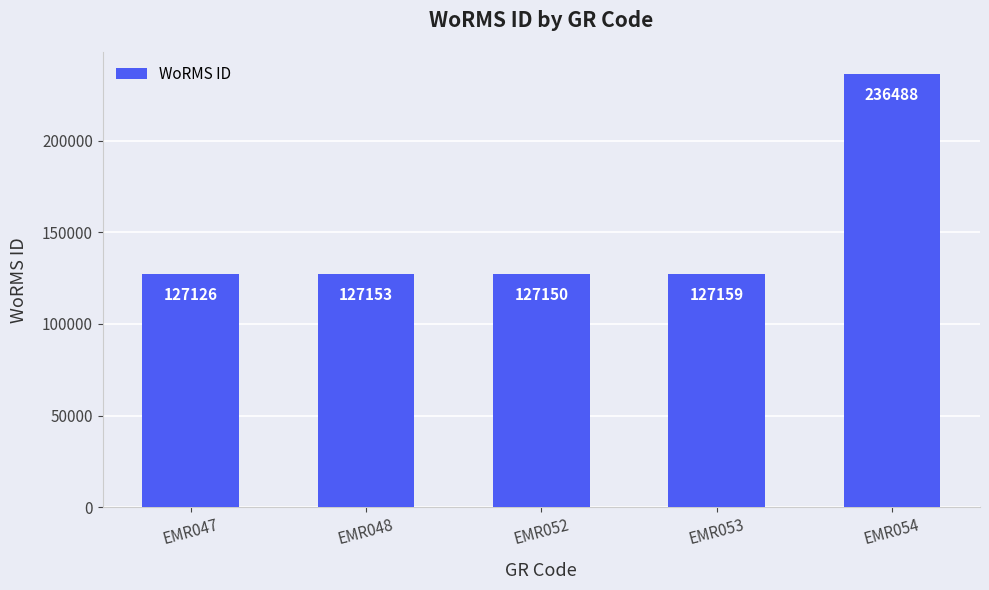

How many values are below 127153?

2